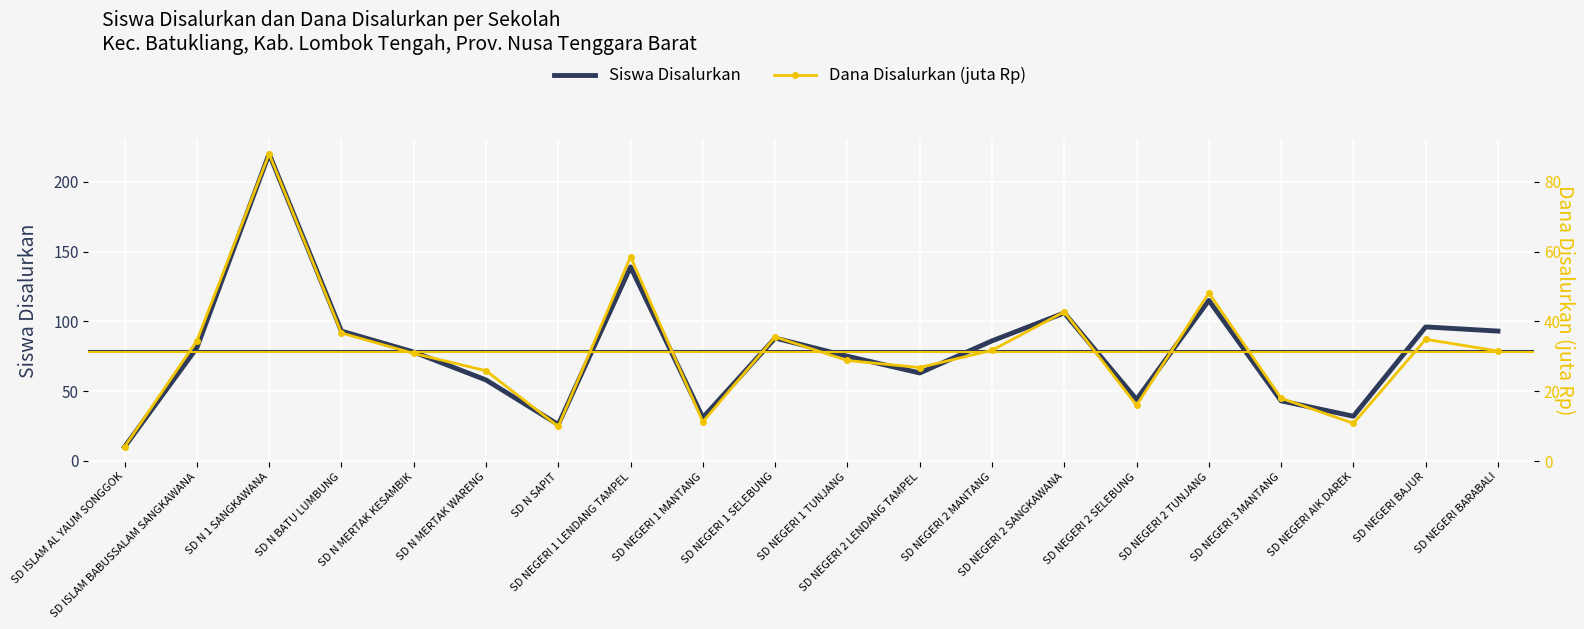

What is the value of the Siswa Disalurkan point at the 4th from the left?

93.0